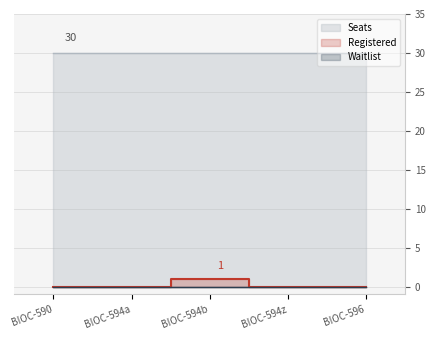

Reading right to left, list all the values displayed in this chart.

Registered: BIOC-596=0	BIOC-594z=0	BIOC-594b=1	BIOC-594a=0	BIOC-590=0
Seats: BIOC-596=30	BIOC-594z=30	BIOC-594b=30	BIOC-594a=30	BIOC-590=30
Waitlist: BIOC-596=0	BIOC-594z=0	BIOC-594b=0	BIOC-594a=0	BIOC-590=0